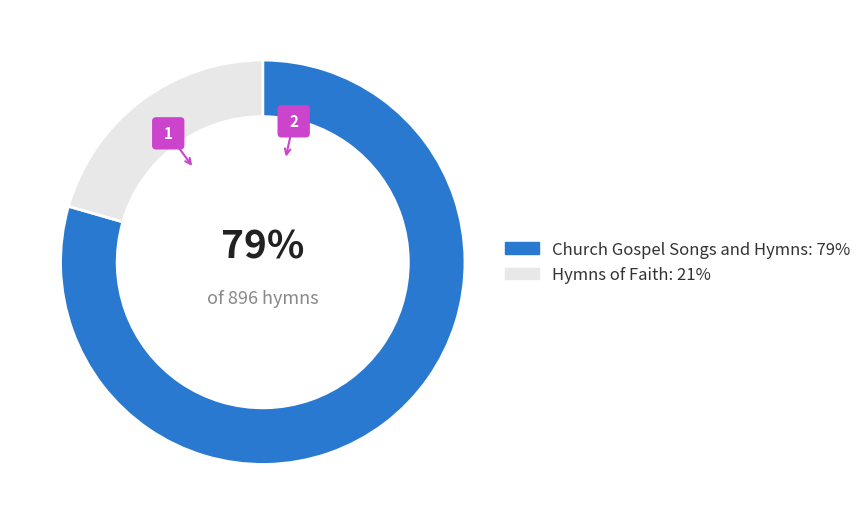

How much of the chart is everything except Church Gospel Songs and Hymns?

20.5%